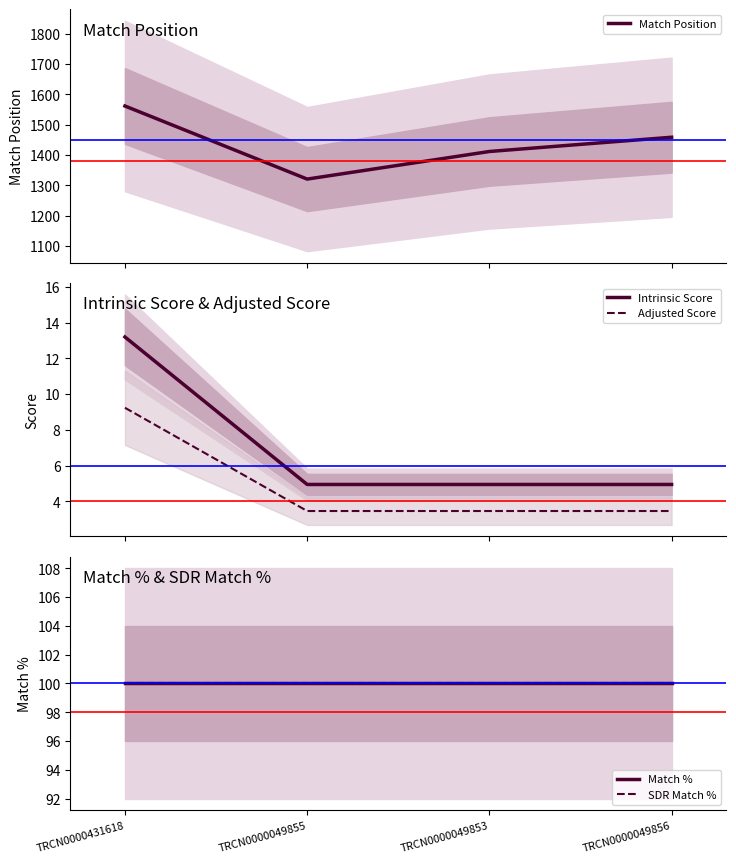

What is the average value of the Adjusted Score series?

4.9